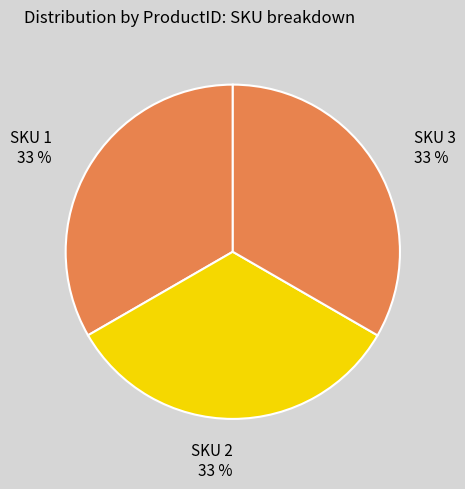

How many segments does this pie chart have?

3